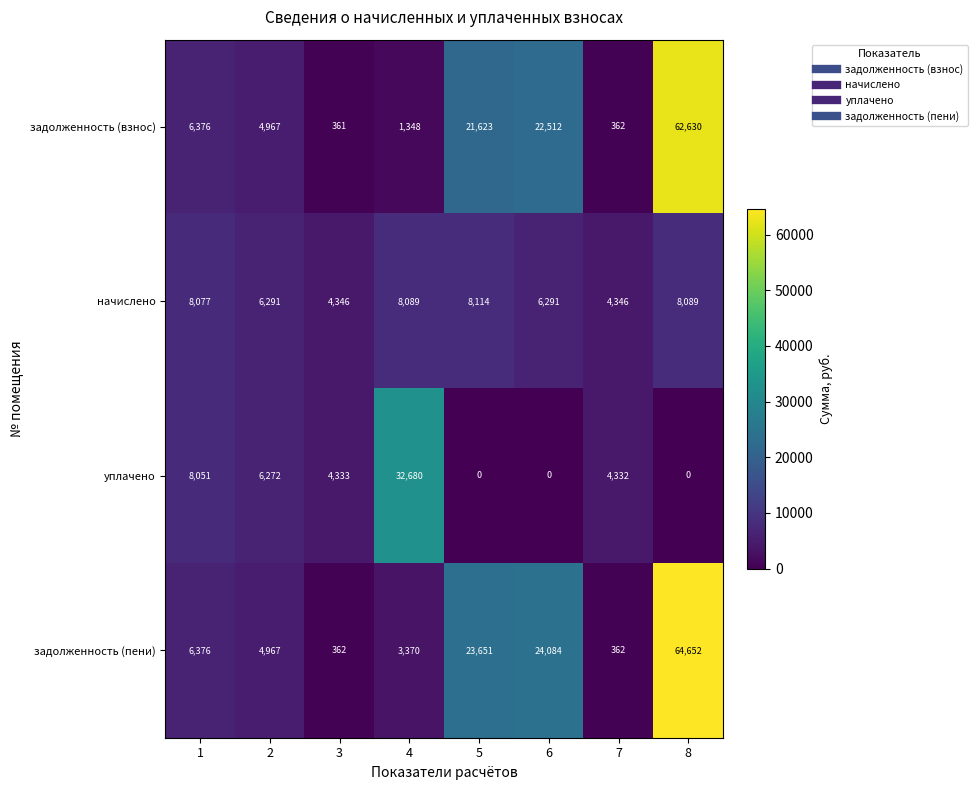

The value of задолженность (пени) at 3 is 214. True or false?

False